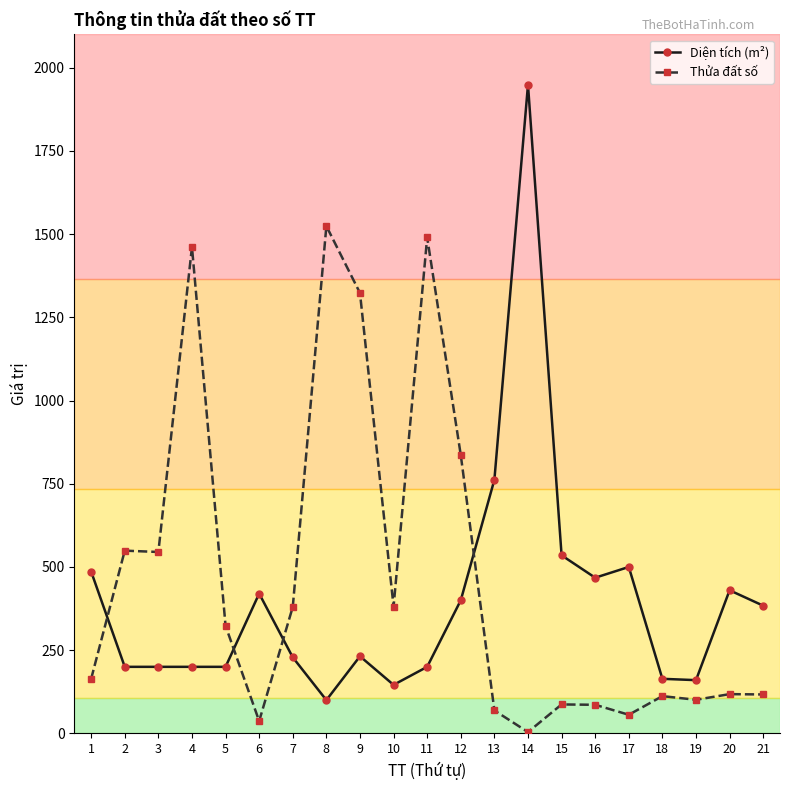

Is the value of Diện tích (m²) at 15 greater than the value of Thửa đất số at 11?

No